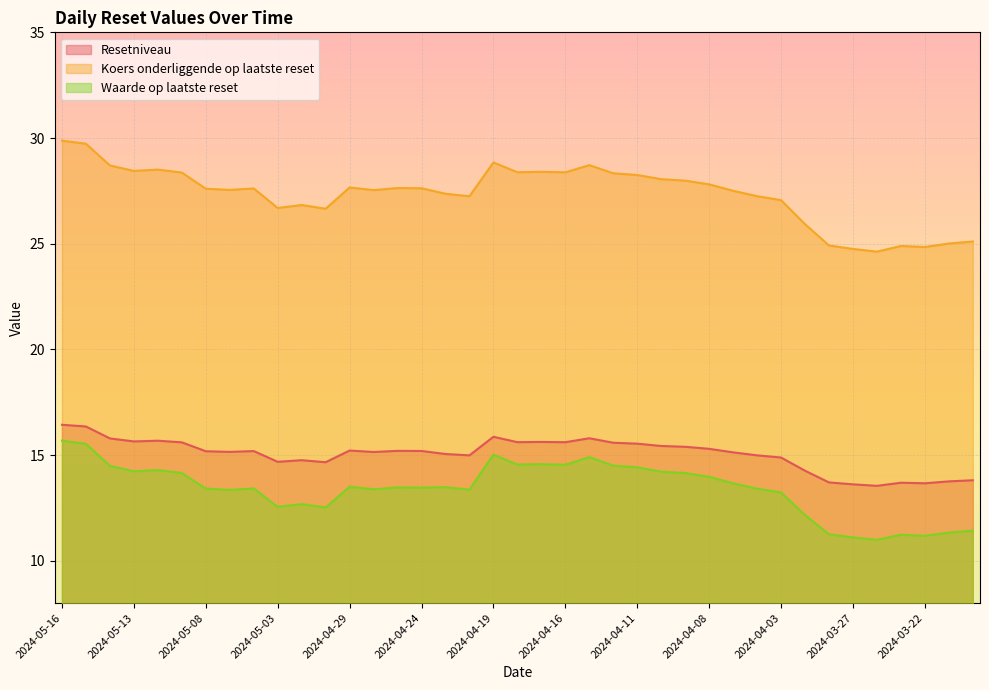

Reading left to right, list all the values displayed in this chart.

Resetniveau: 2024-05-16=16.4	2024-05-15=16.4	2024-05-14=15.8	2024-05-13=15.6	2024-05-10=15.7	2024-05-09=15.6	2024-05-08=15.2	2024-05-07=15.1	2024-05-06=15.2	2024-05-03=14.7	2024-05-02=14.8	2024-04-30=14.7	2024-04-29=15.2	2024-04-26=15.1	2024-04-25=15.2	2024-04-24=15.2	2024-04-23=15.0	2024-04-22=15.0	2024-04-19=15.9	2024-04-18=15.6	2024-04-17=15.6	2024-04-16=15.6	2024-04-15=15.8	2024-04-12=15.6	2024-04-11=15.5	2024-04-10=15.4	2024-04-09=15.4	2024-04-08=15.3	2024-04-05=15.1	2024-04-04=15.0	2024-04-03=14.9	2024-04-02=14.3	2024-03-28=13.7	2024-03-27=13.6	2024-03-26=13.5	2024-03-25=13.7	2024-03-22=13.7	2024-03-21=13.8	2024-03-20=13.8
Koers onderliggende op laatste reset: 2024-05-16=29.9	2024-05-15=29.7	2024-05-14=28.7	2024-05-13=28.4	2024-05-10=28.5	2024-05-09=28.4	2024-05-08=27.6	2024-05-07=27.5	2024-05-06=27.6	2024-05-03=26.7	2024-05-02=26.8	2024-04-30=26.7	2024-04-29=27.7	2024-04-26=27.5	2024-04-25=27.6	2024-04-24=27.6	2024-04-23=27.4	2024-04-22=27.2	2024-04-19=28.8	2024-04-18=28.4	2024-04-17=28.4	2024-04-16=28.4	2024-04-15=28.7	2024-04-12=28.3	2024-04-11=28.2	2024-04-10=28.1	2024-04-09=28.0	2024-04-08=27.8	2024-04-05=27.5	2024-04-04=27.2	2024-04-03=27.1	2024-04-02=25.9	2024-03-28=24.9	2024-03-27=24.8	2024-03-26=24.6	2024-03-25=24.9	2024-03-22=24.8	2024-03-21=25.0	2024-03-20=25.1
Waarde op laatste reset: 2024-05-16=15.7	2024-05-15=15.5	2024-05-14=14.5	2024-05-13=14.2	2024-05-10=14.3	2024-05-09=14.2	2024-05-08=13.4	2024-05-07=13.3	2024-05-06=13.4	2024-05-03=12.6	2024-05-02=12.7	2024-04-30=12.5	2024-04-29=13.5	2024-04-26=13.4	2024-04-25=13.5	2024-04-24=13.5	2024-04-23=13.5	2024-04-22=13.4	2024-04-19=15.0	2024-04-18=14.6	2024-04-17=14.6	2024-04-16=14.5	2024-04-15=14.9	2024-04-12=14.5	2024-04-11=14.4	2024-04-10=14.2	2024-04-09=14.2	2024-04-08=14.0	2024-04-05=13.7	2024-04-04=13.4	2024-04-03=13.2	2024-04-02=12.2	2024-03-28=11.2	2024-03-27=11.1	2024-03-26=11.0	2024-03-25=11.2	2024-03-22=11.2	2024-03-21=11.3	2024-03-20=11.4